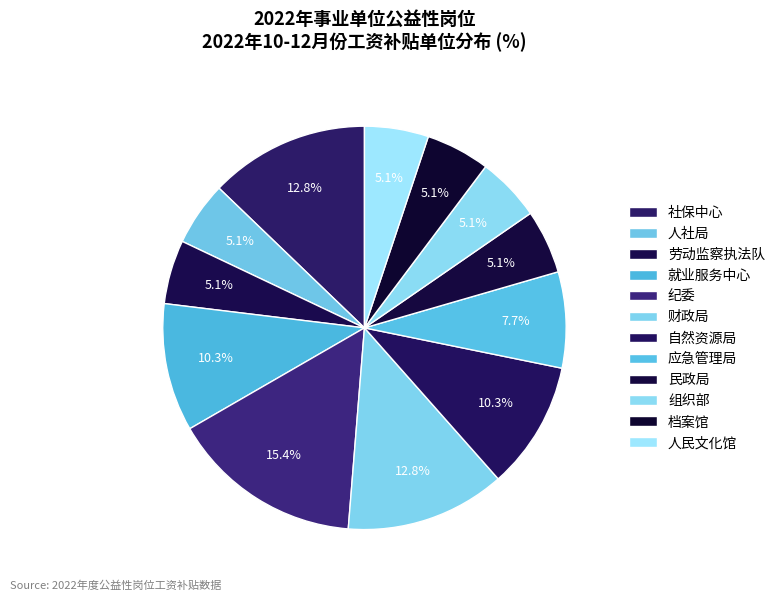

The 人民文化馆 slice represents 1% of the pie. True or false?

False